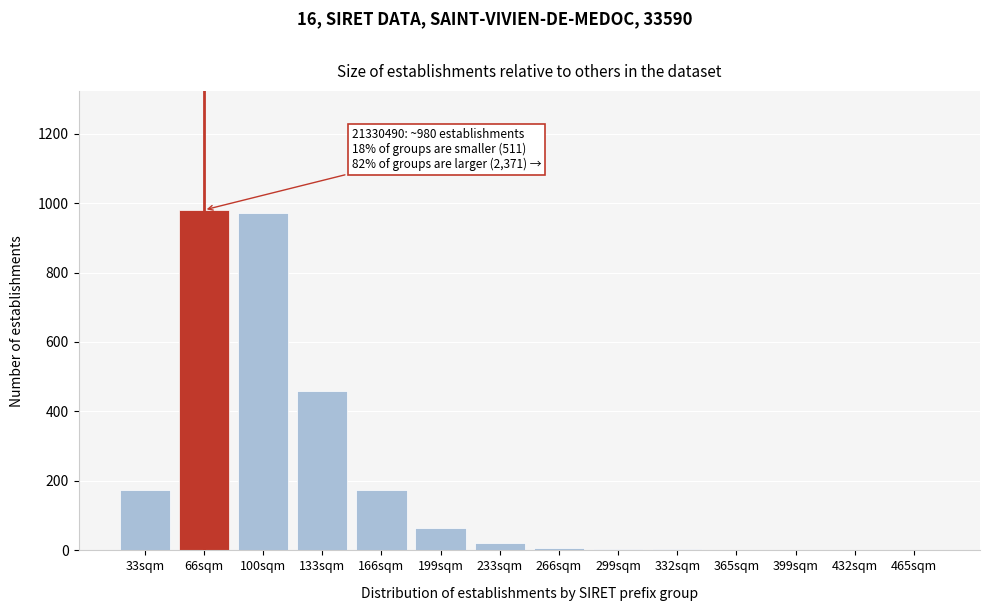

What is the greatest value displayed?

980